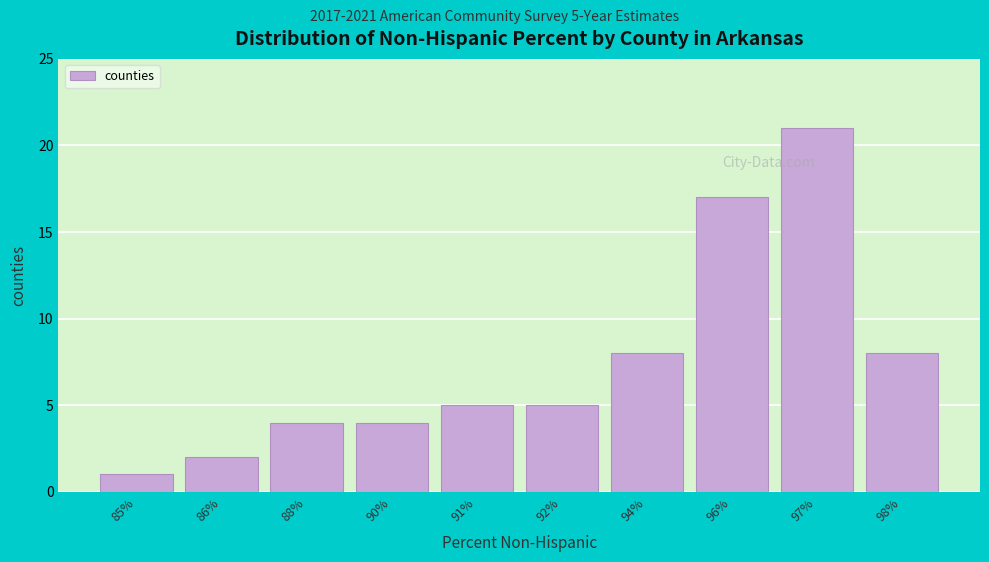

Reading left to right, list all the values displayed in this chart.

85%=1	86%=2	88%=4	90%=4	91%=5	92%=5	94%=8	96%=17	97%=21	98%=8